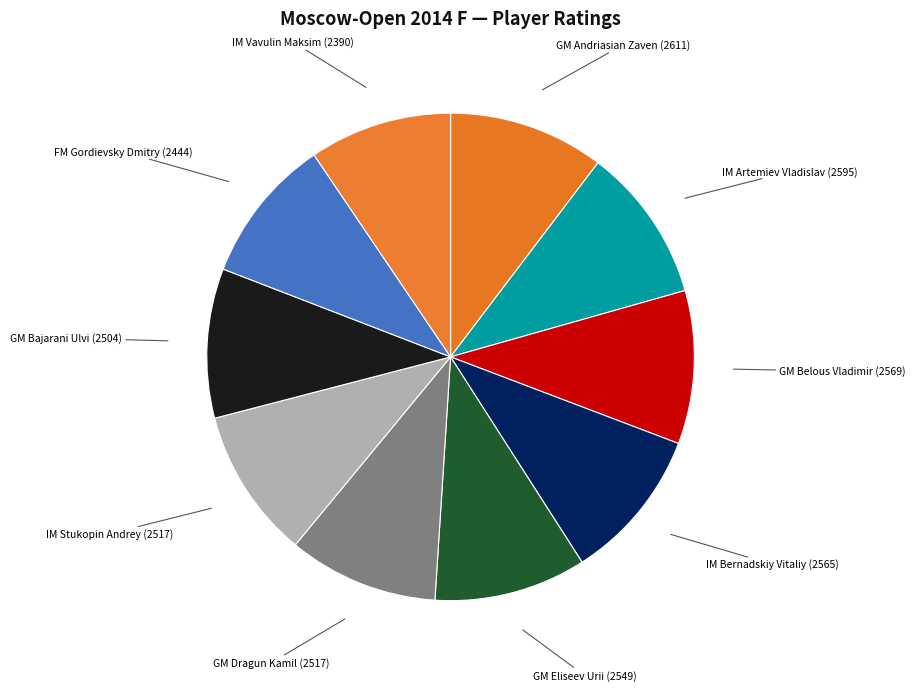

Is FM Gordievsky Dmitry the majority of the pie?

No